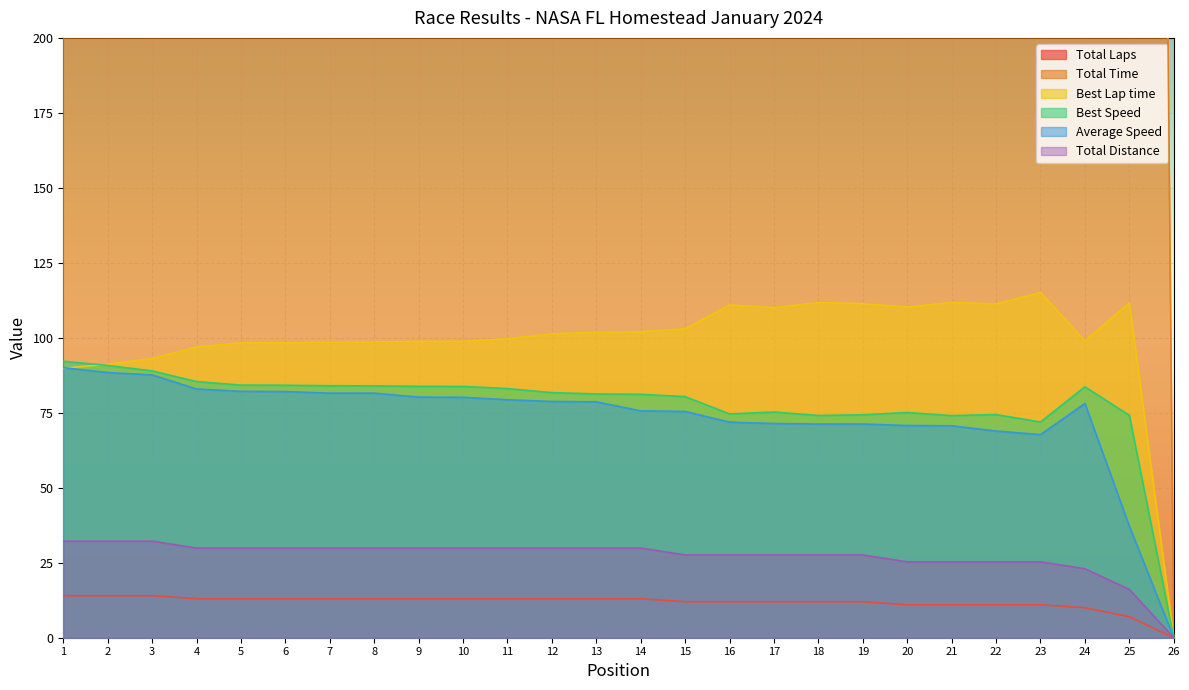

The value of Best Speed at 20 is 133.7. True or false?

False